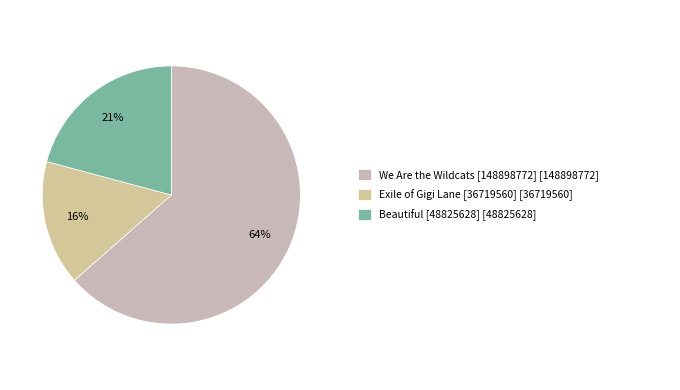

Count the number of slices in the pie.

3